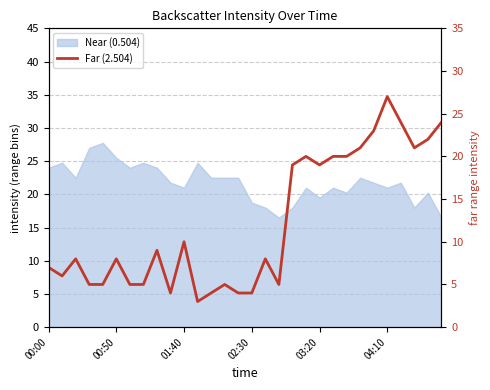

Is it true that the value at 04:10 is 9?

False